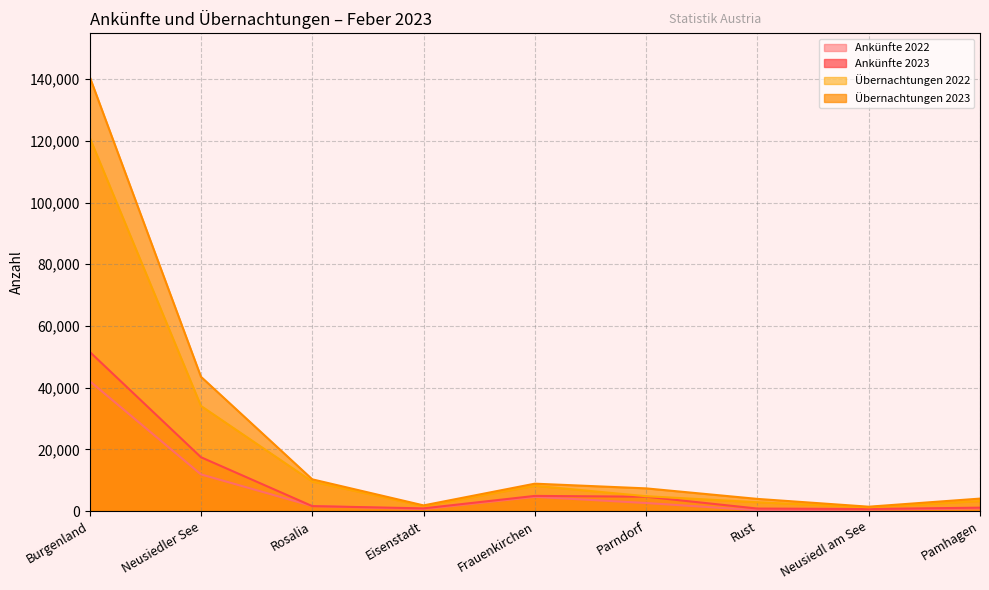

Reading left to right, what are all the values shown in this chart?

Ankünfte 2022: 42121	11881	1616	634	4594	2594	246	425	857
Ankünfte 2023: 51617	17439	1588	858	4901	4633	799	652	1090
Übernachtungen 2022: 121086	34075	9553	1587	8191	4804	2845	1214	3238
Übernachtungen 2023: 140770	43522	10272	1824	8865	7340	3928	1401	4025